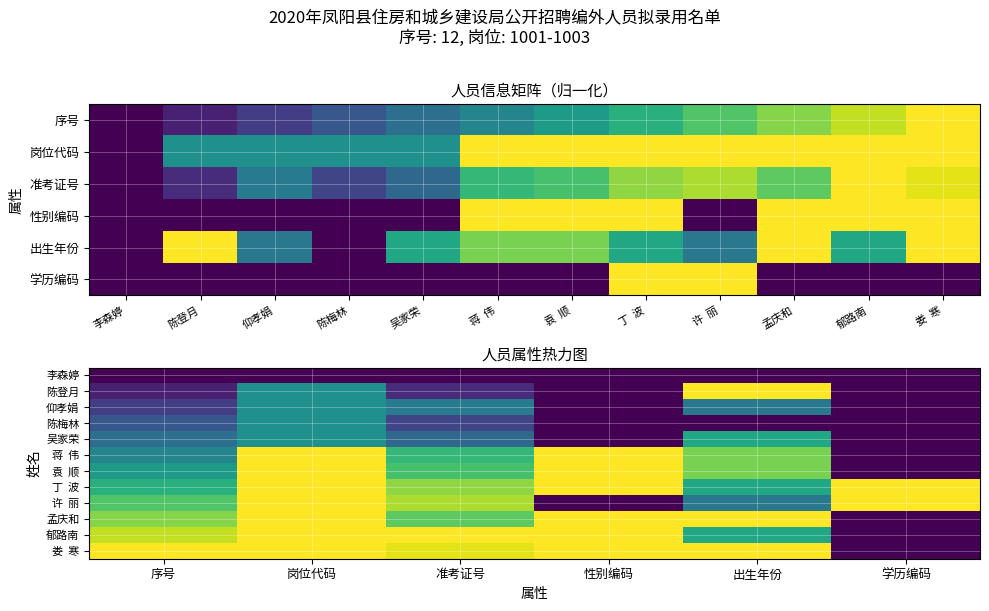

What is the average value of the 娄 寒 series?

0.8